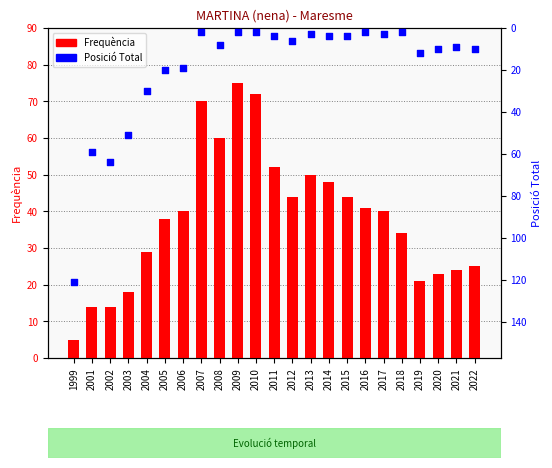

At which category is the sum across all series the highest?

1999